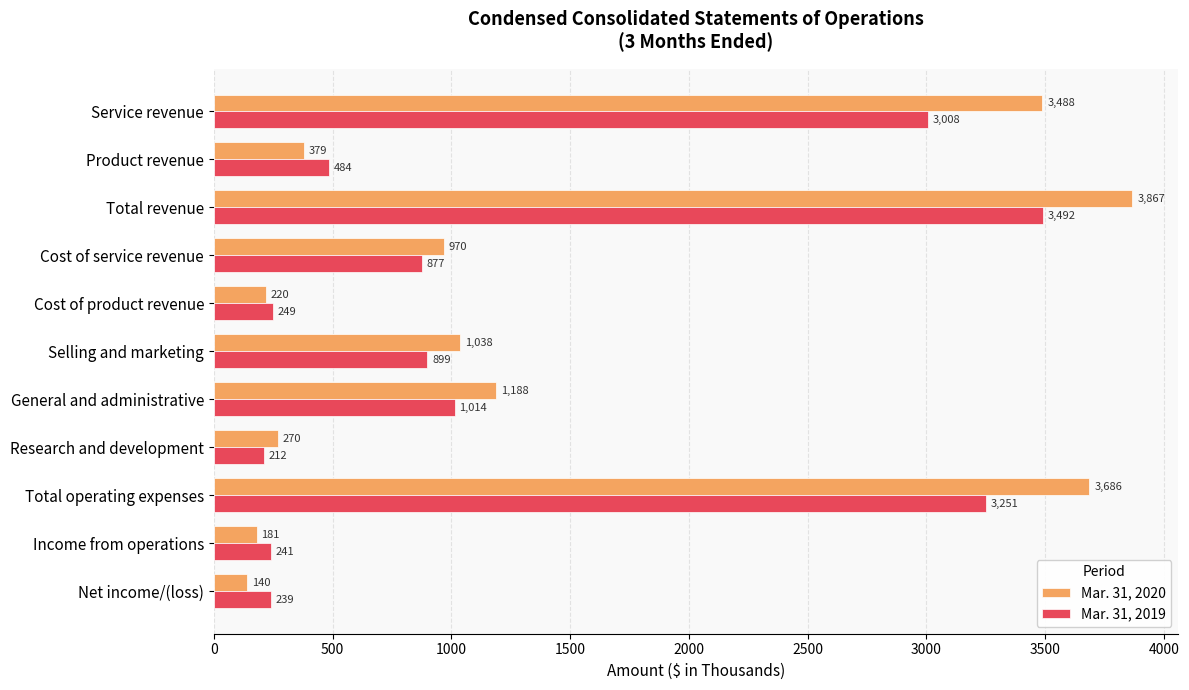

What is the sum of all Mar. 31, 2019 values?

13966